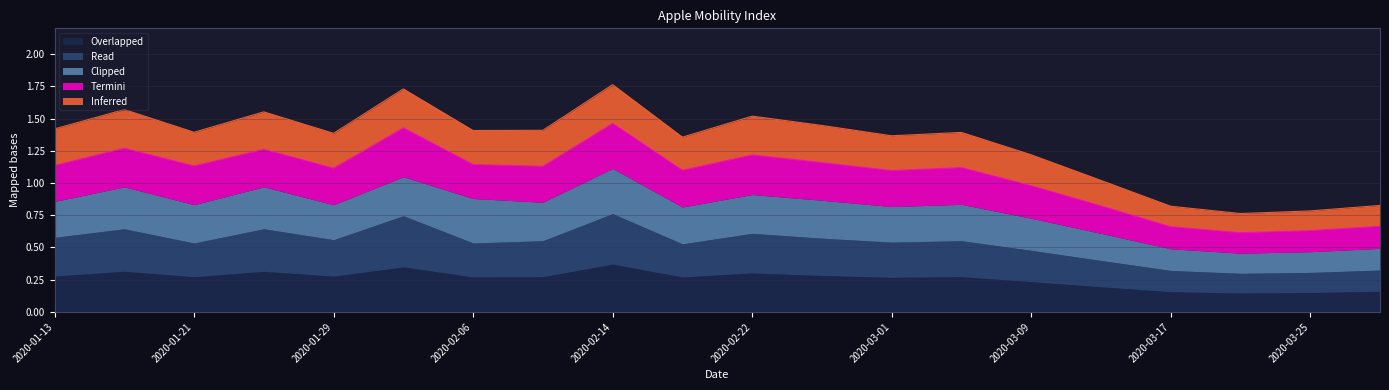

What is the total value across all series at 2020-01-29?

1.4